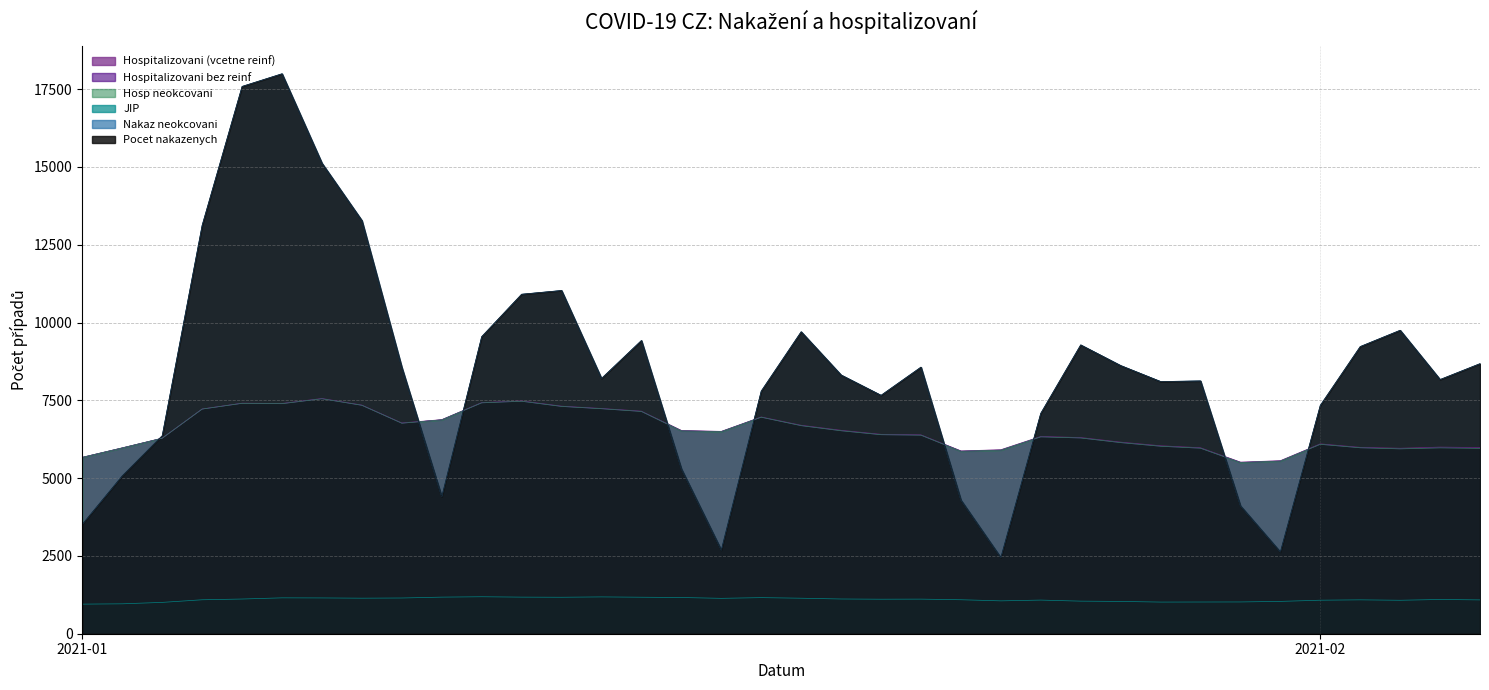

What is the label of the 9th point from the left?

09.01.2021